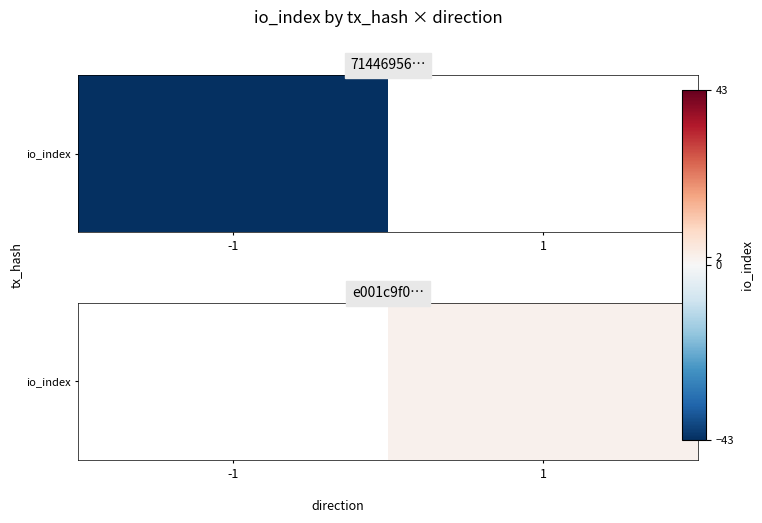

The value at 1 is 2.0. True or false?

True